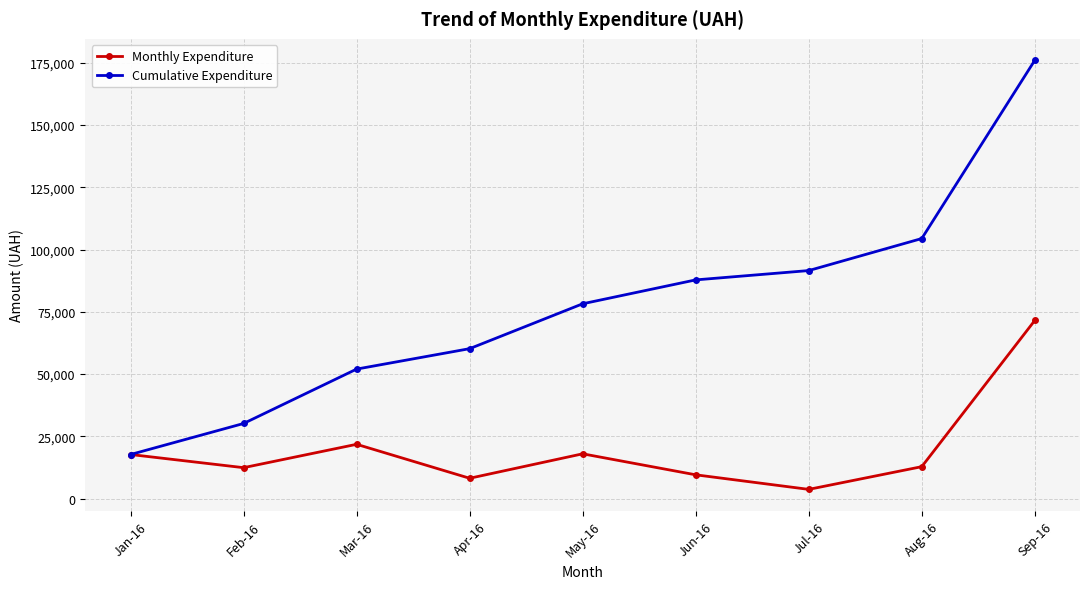

At how many categories does at least one series exceed 77300?

5